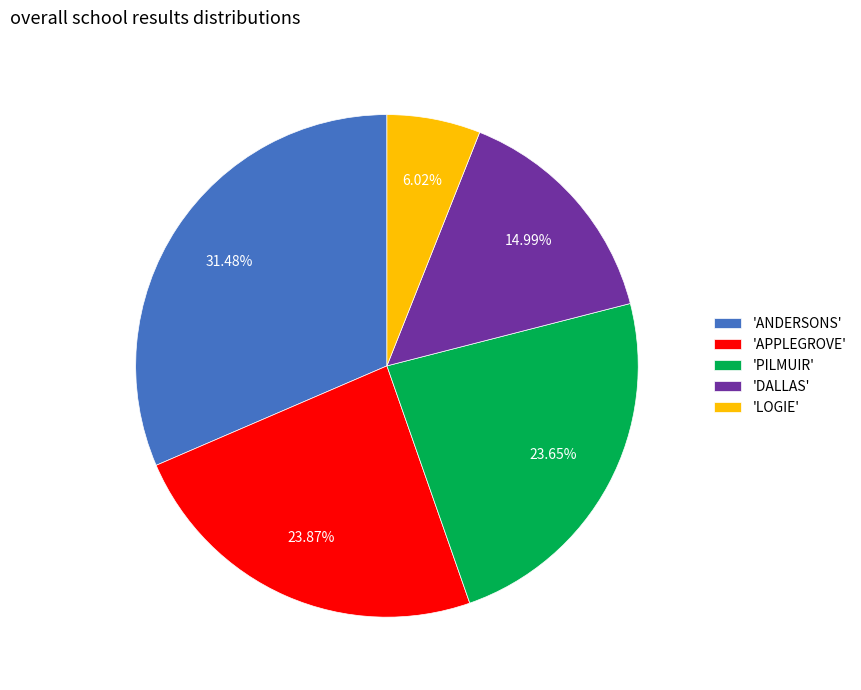

Count the number of slices in the pie.

5